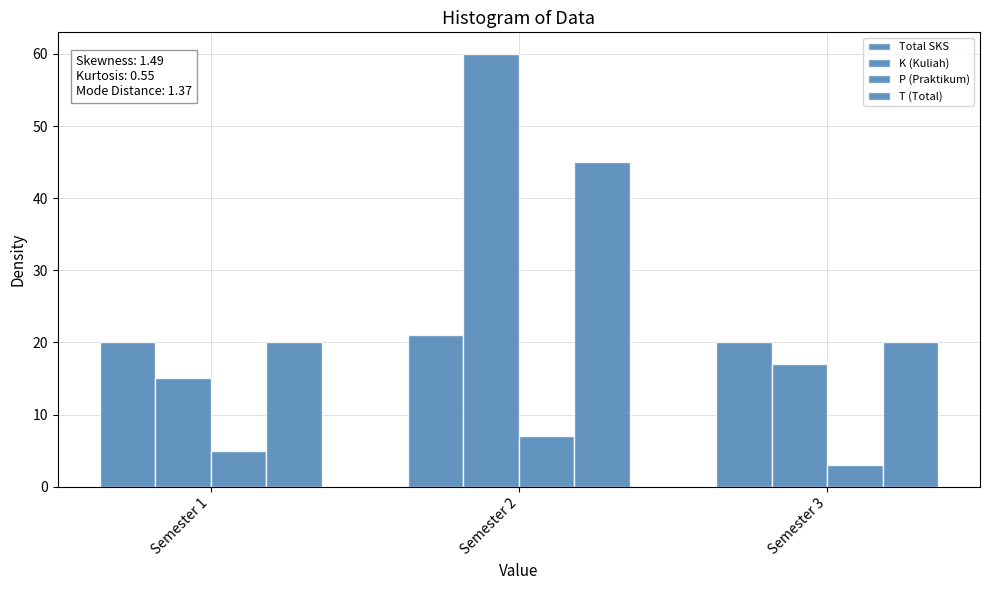

The K (Kuliah) series shows 60 at Semester 2. True or false?

True